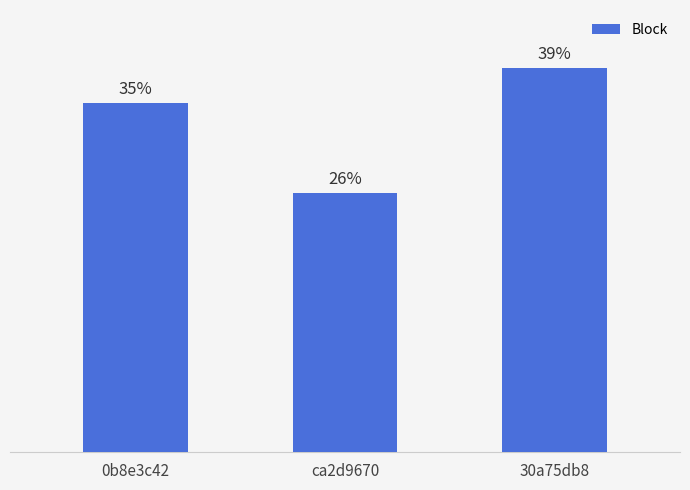

What is the minimum value shown in the chart?

26.1